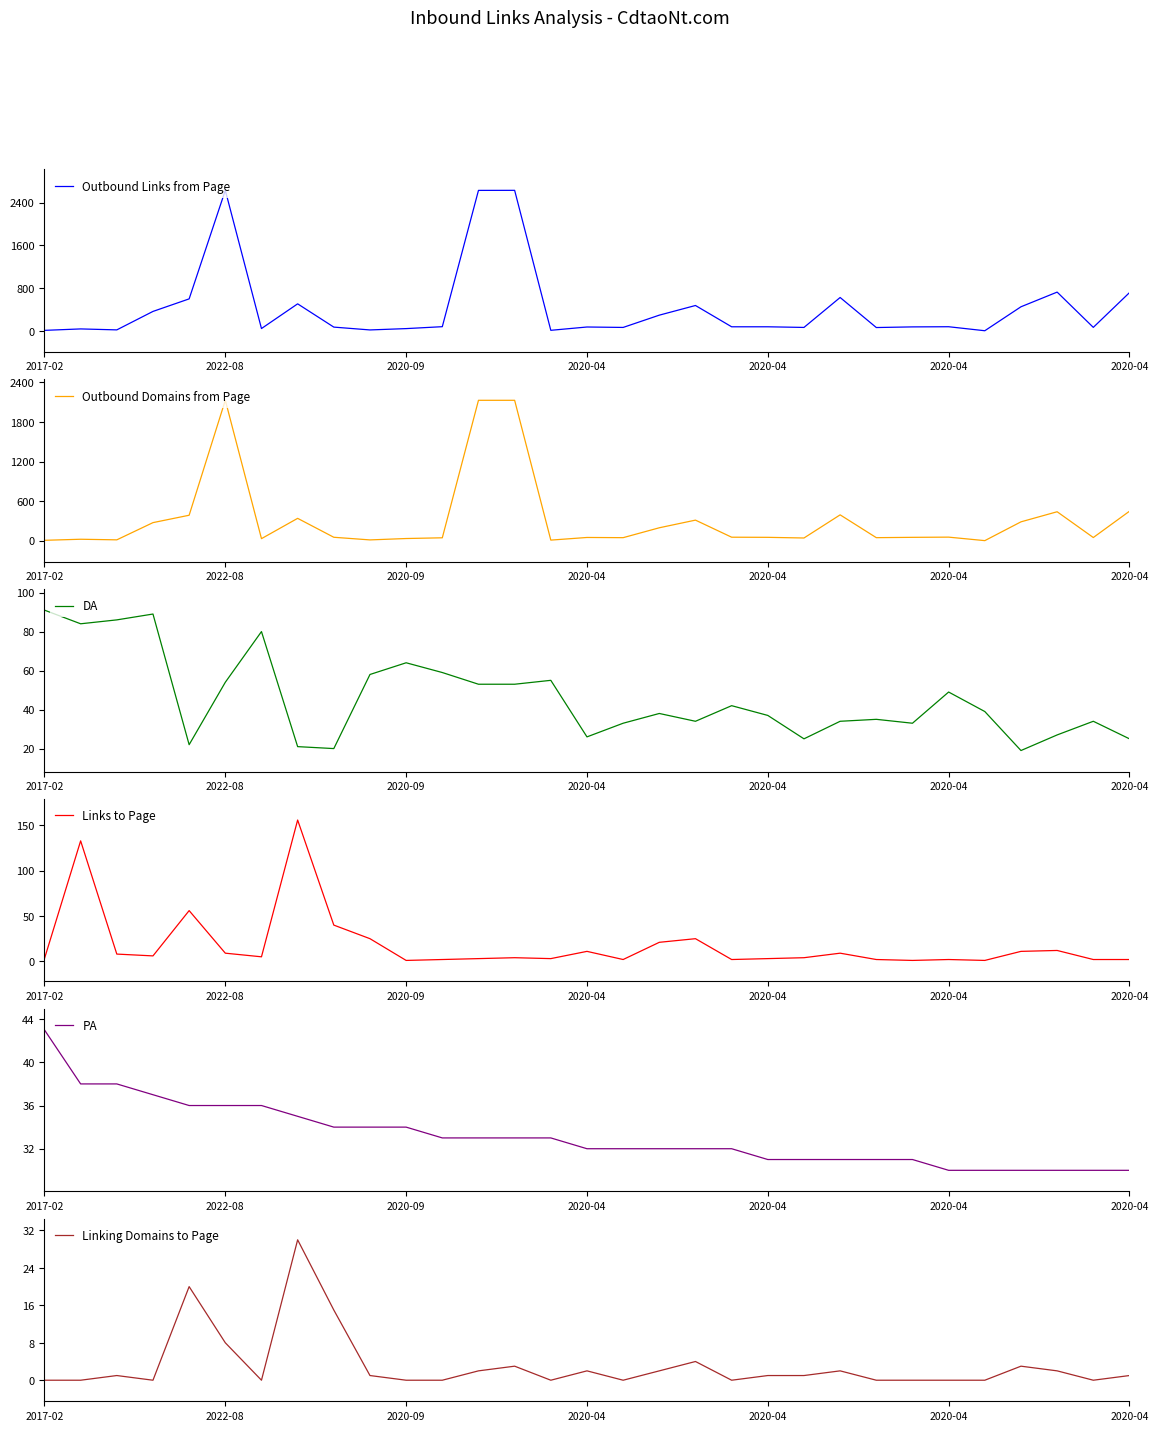

What is the difference between the highest and lowest values at 21?

62